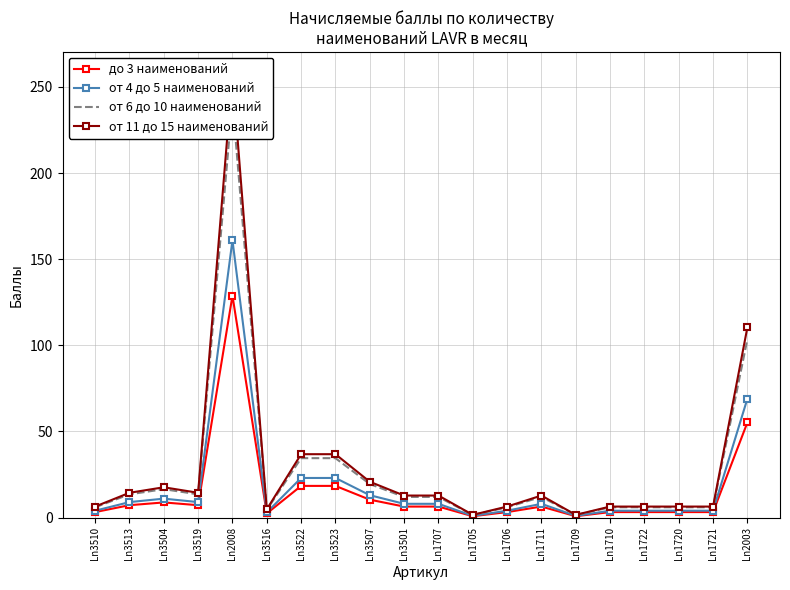

Read the до 3 наименований value at Ln1709.

0.8